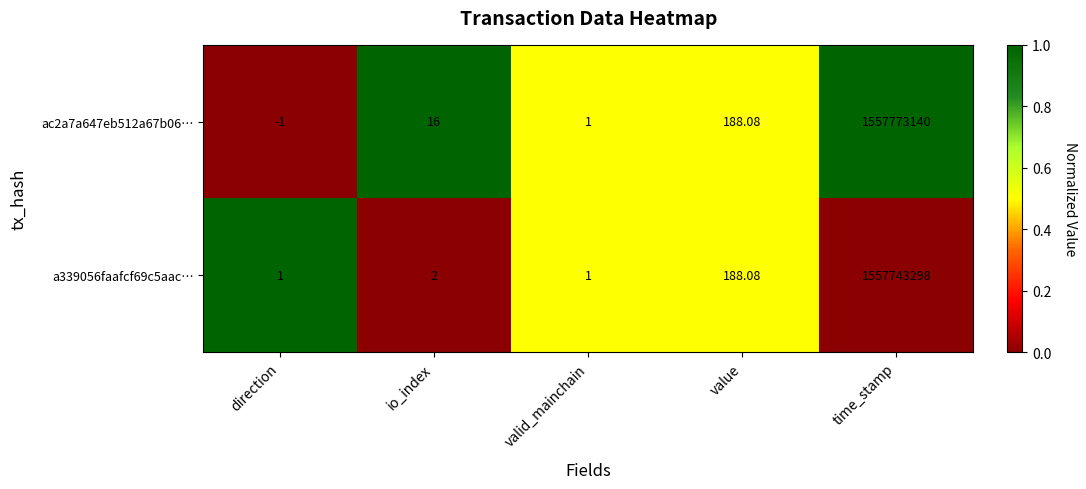

At which label is a339056faafcf69c5aac… closest to 778871649?

value